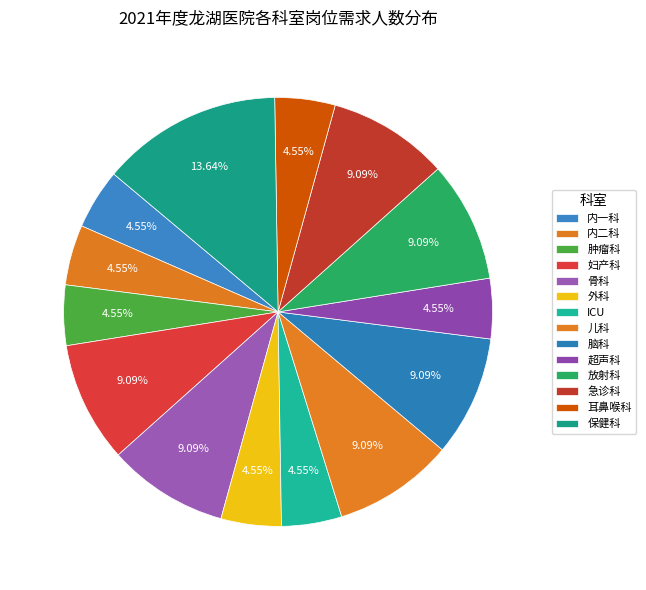

What is the largest slice in the pie chart?

保健科